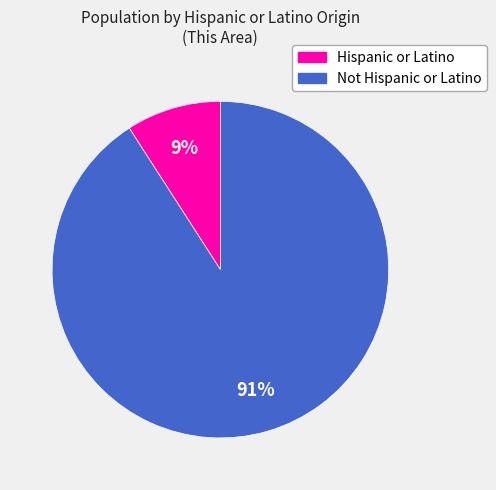

Combined, do Not Hispanic or Latino and Hispanic or Latino account for over 50%?

Yes